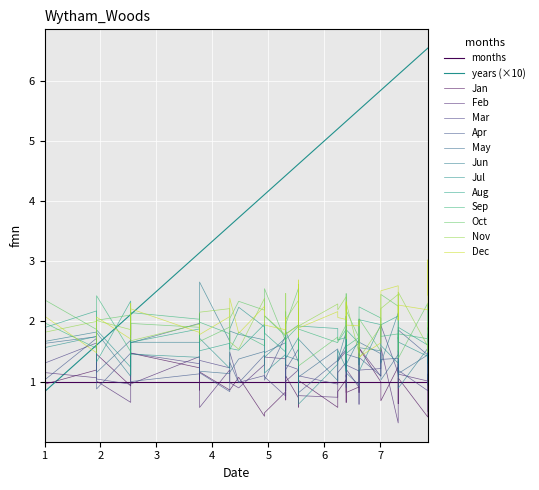

The value of months at 24 is 1.0. True or false?

True